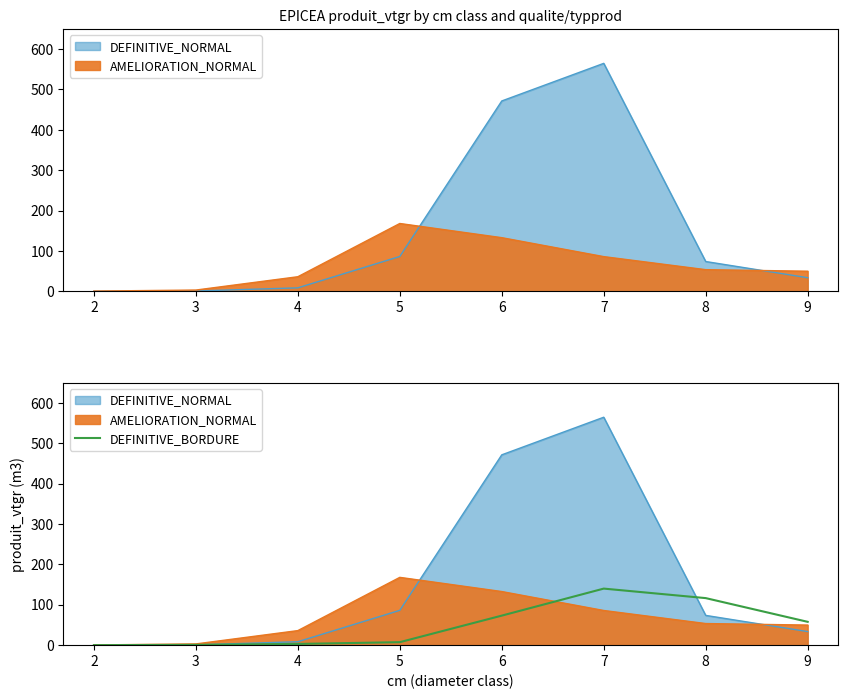

True or false: the data shows 3.0 at 4.

True